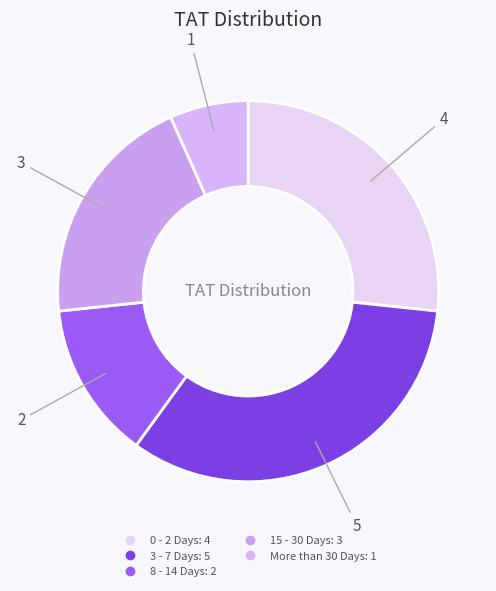

Rank the categories by value from lowest to highest.

More than 30 Days, 8 - 14 Days, 15 - 30 Days, 0 - 2 Days, 3 - 7 Days